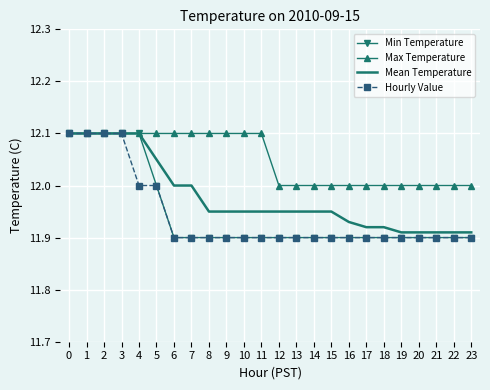

Is it true that Mean Temperature equals 11.9 at 19?

True